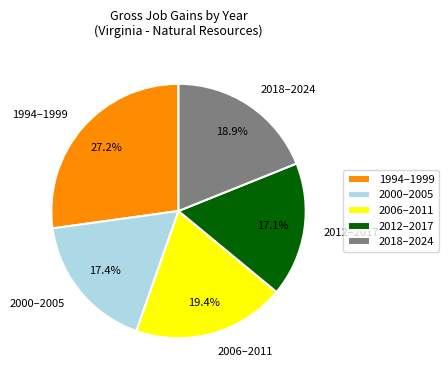

What is the largest slice in the pie chart?

1994–1999